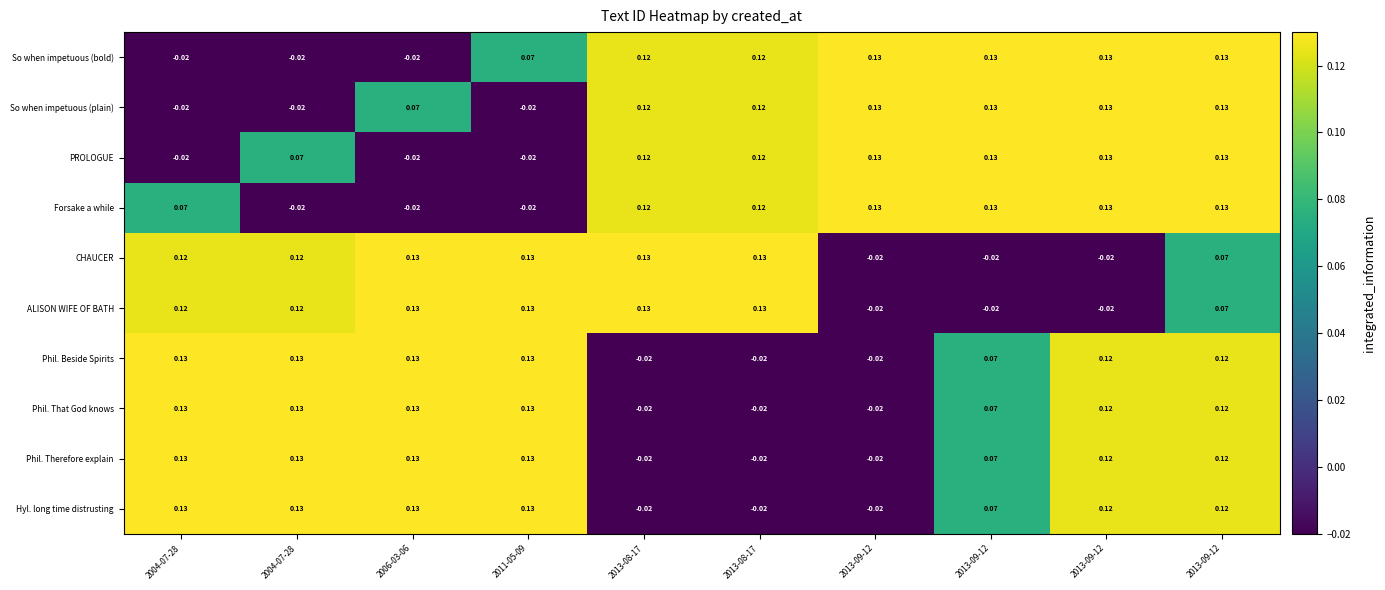

Reading left to right, what are all the values shown in this chart?

So when impetuous (bold): 2004-07-28=-0.0	2004-07-28=-0.0	2006-03-06=-0.0	2011-05-09=0.1	2013-08-17=0.1	2013-08-17=0.1	2013-09-12=0.1	2013-09-12=0.1	2013-09-12=0.1	2013-09-12=0.1
So when impetuous (plain): 2004-07-28=-0.0	2004-07-28=-0.0	2006-03-06=0.1	2011-05-09=-0.0	2013-08-17=0.1	2013-08-17=0.1	2013-09-12=0.1	2013-09-12=0.1	2013-09-12=0.1	2013-09-12=0.1
PROLOGUE: 2004-07-28=-0.0	2004-07-28=0.1	2006-03-06=-0.0	2011-05-09=-0.0	2013-08-17=0.1	2013-08-17=0.1	2013-09-12=0.1	2013-09-12=0.1	2013-09-12=0.1	2013-09-12=0.1
Forsake a while: 2004-07-28=0.1	2004-07-28=-0.0	2006-03-06=-0.0	2011-05-09=-0.0	2013-08-17=0.1	2013-08-17=0.1	2013-09-12=0.1	2013-09-12=0.1	2013-09-12=0.1	2013-09-12=0.1
CHAUCER: 2004-07-28=0.1	2004-07-28=0.1	2006-03-06=0.1	2011-05-09=0.1	2013-08-17=0.1	2013-08-17=0.1	2013-09-12=-0.0	2013-09-12=-0.0	2013-09-12=-0.0	2013-09-12=0.1
ALISON WIFE OF BATH: 2004-07-28=0.1	2004-07-28=0.1	2006-03-06=0.1	2011-05-09=0.1	2013-08-17=0.1	2013-08-17=0.1	2013-09-12=-0.0	2013-09-12=-0.0	2013-09-12=-0.0	2013-09-12=0.1
Phil. Beside Spirits: 2004-07-28=0.1	2004-07-28=0.1	2006-03-06=0.1	2011-05-09=0.1	2013-08-17=-0.0	2013-08-17=-0.0	2013-09-12=-0.0	2013-09-12=0.1	2013-09-12=0.1	2013-09-12=0.1
Phil. That God knows: 2004-07-28=0.1	2004-07-28=0.1	2006-03-06=0.1	2011-05-09=0.1	2013-08-17=-0.0	2013-08-17=-0.0	2013-09-12=-0.0	2013-09-12=0.1	2013-09-12=0.1	2013-09-12=0.1
Phil. Therefore explain: 2004-07-28=0.1	2004-07-28=0.1	2006-03-06=0.1	2011-05-09=0.1	2013-08-17=-0.0	2013-08-17=-0.0	2013-09-12=-0.0	2013-09-12=0.1	2013-09-12=0.1	2013-09-12=0.1
Hyl. long time distrusting: 2004-07-28=0.1	2004-07-28=0.1	2006-03-06=0.1	2011-05-09=0.1	2013-08-17=-0.0	2013-08-17=-0.0	2013-09-12=-0.0	2013-09-12=0.1	2013-09-12=0.1	2013-09-12=0.1